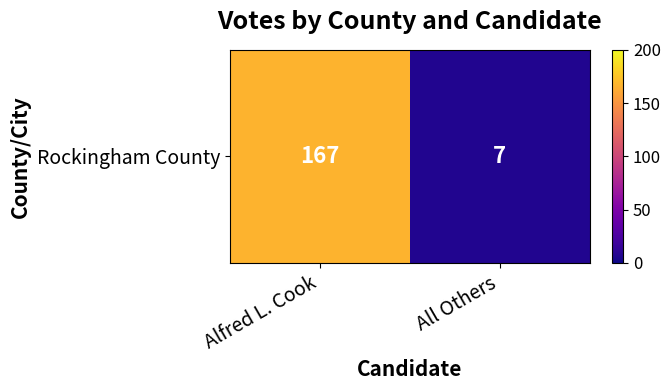

True or false: the data shows 10 at All Others.

False